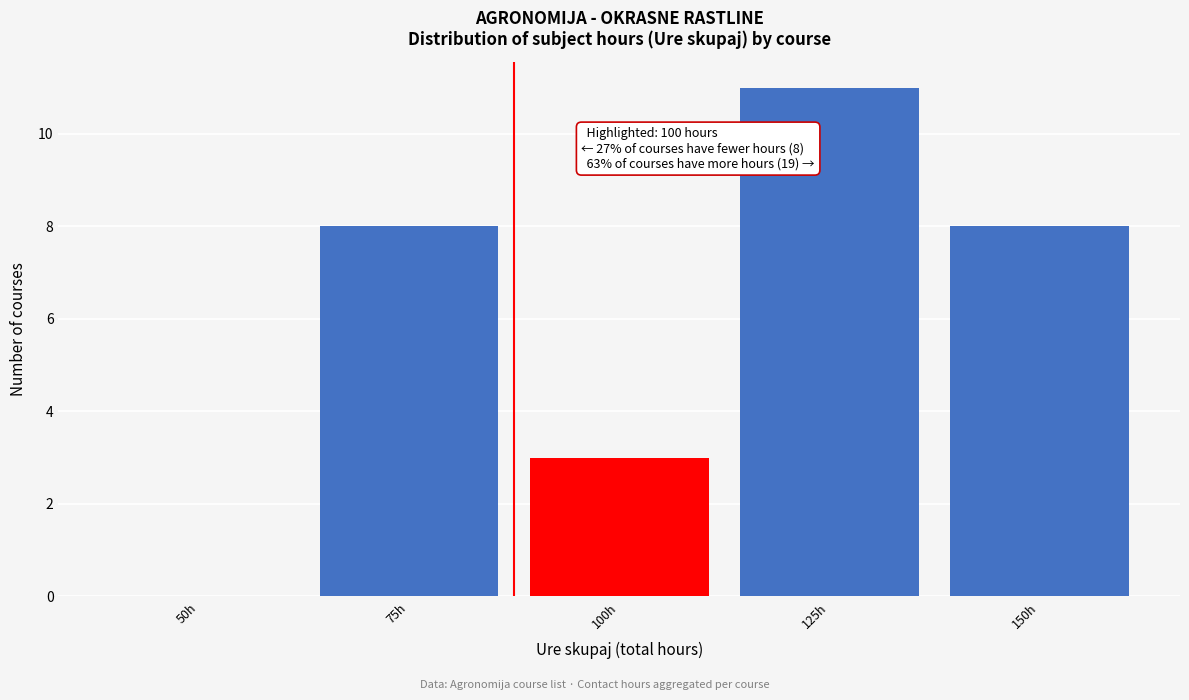

Reading left to right, extract all data points from this chart.

50h=0	75h=8	100h=3	125h=11	150h=8